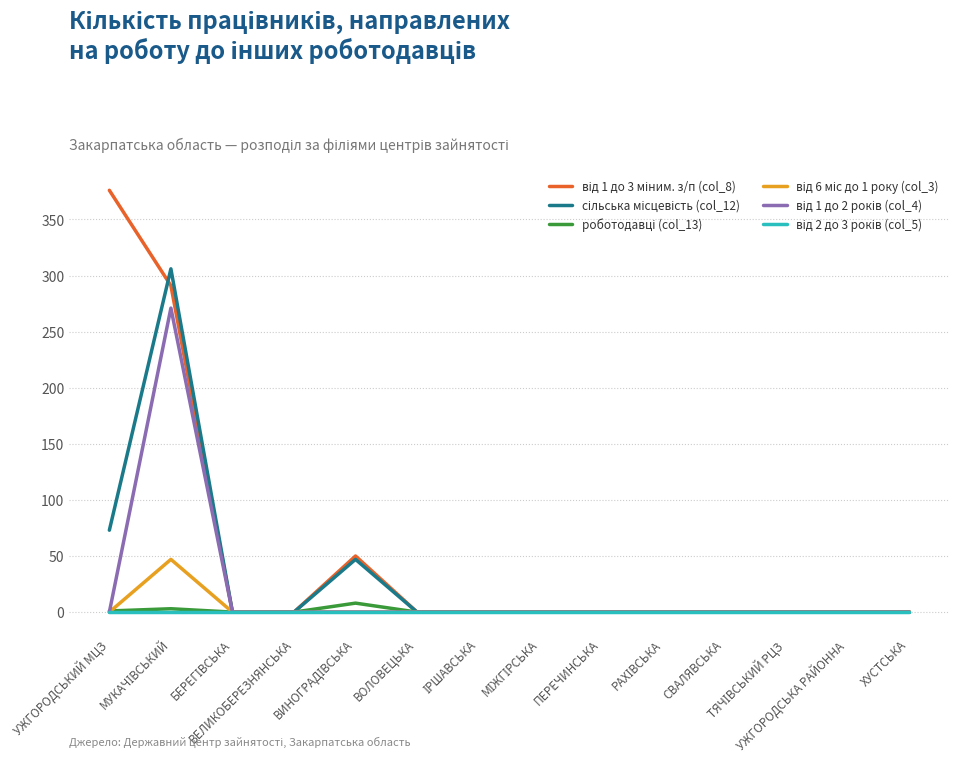

What is the maximum value shown in the chart?

376